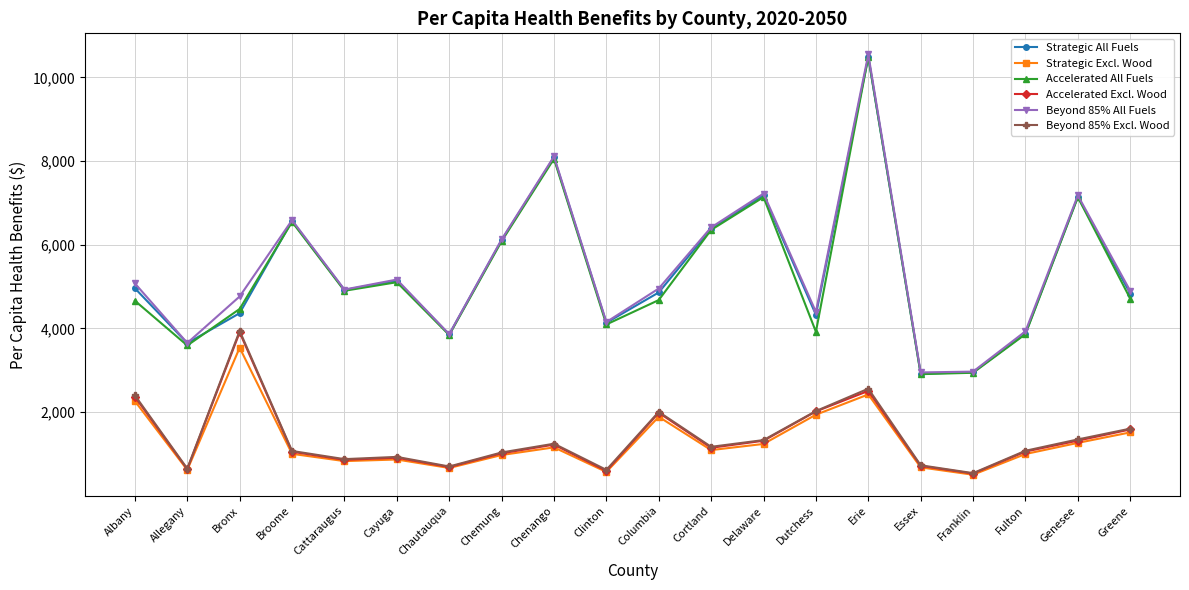

Is the value of Strategic Excl. Wood at Bronx greater than the value of Accelerated Excl. Wood at Erie?

Yes